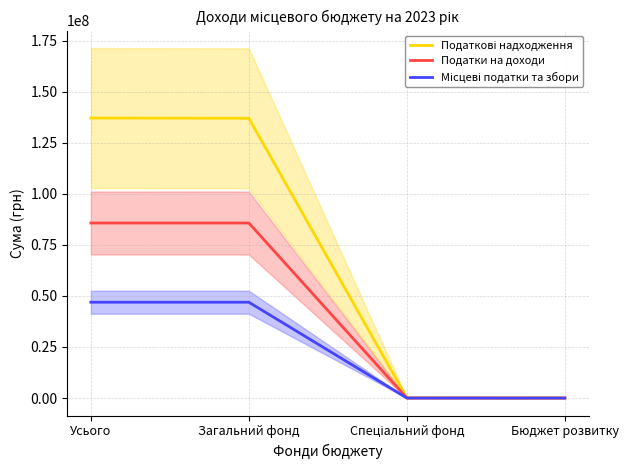

At Спеціальний фонд, list the series in order from smallest to largest.

Податки на доходи, Місцеві податки та збори, Податкові надходження